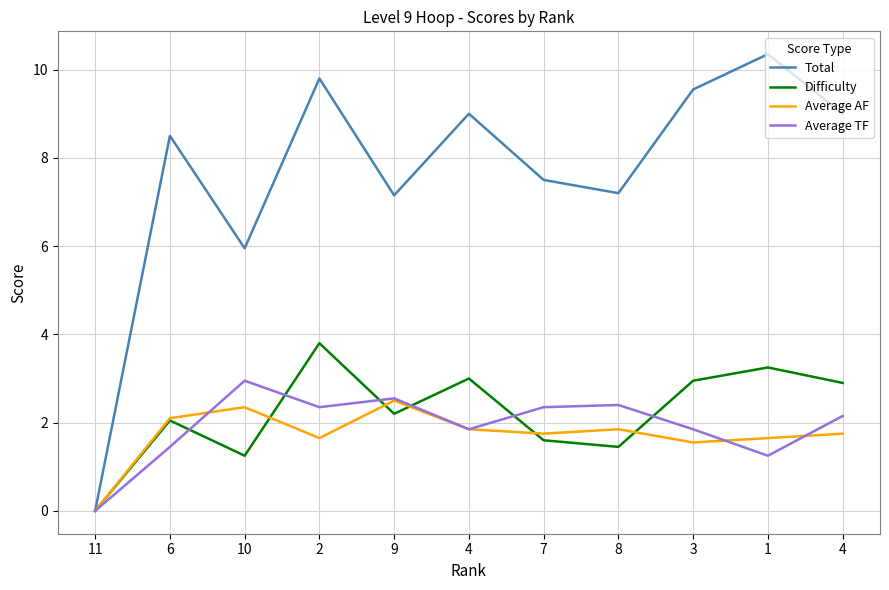

True or false: Average AF and Total cross at least once.

False